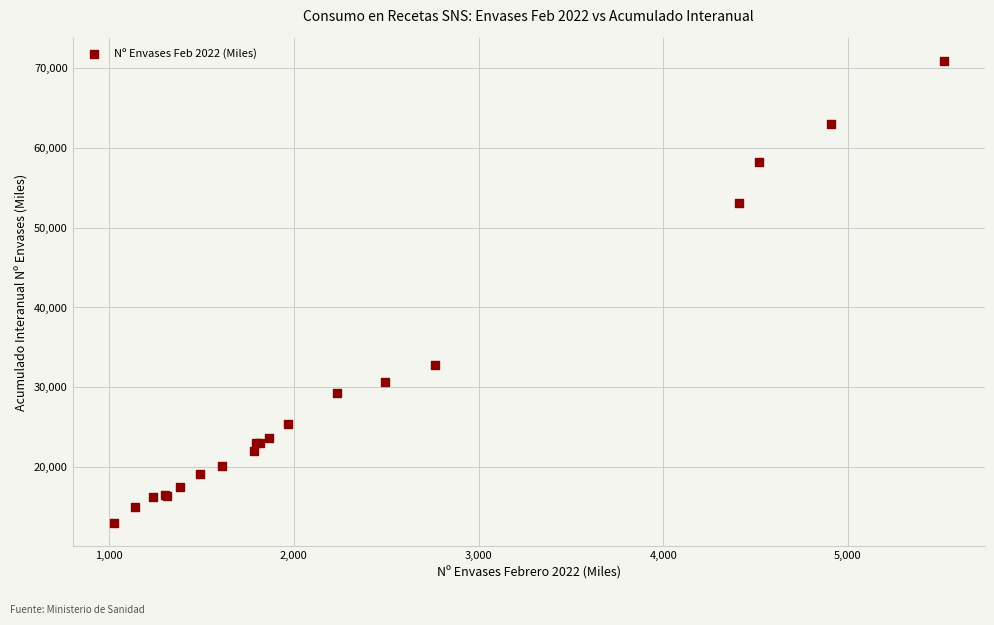

What Y value in the scatter plot is closest to 41941?

32755.9